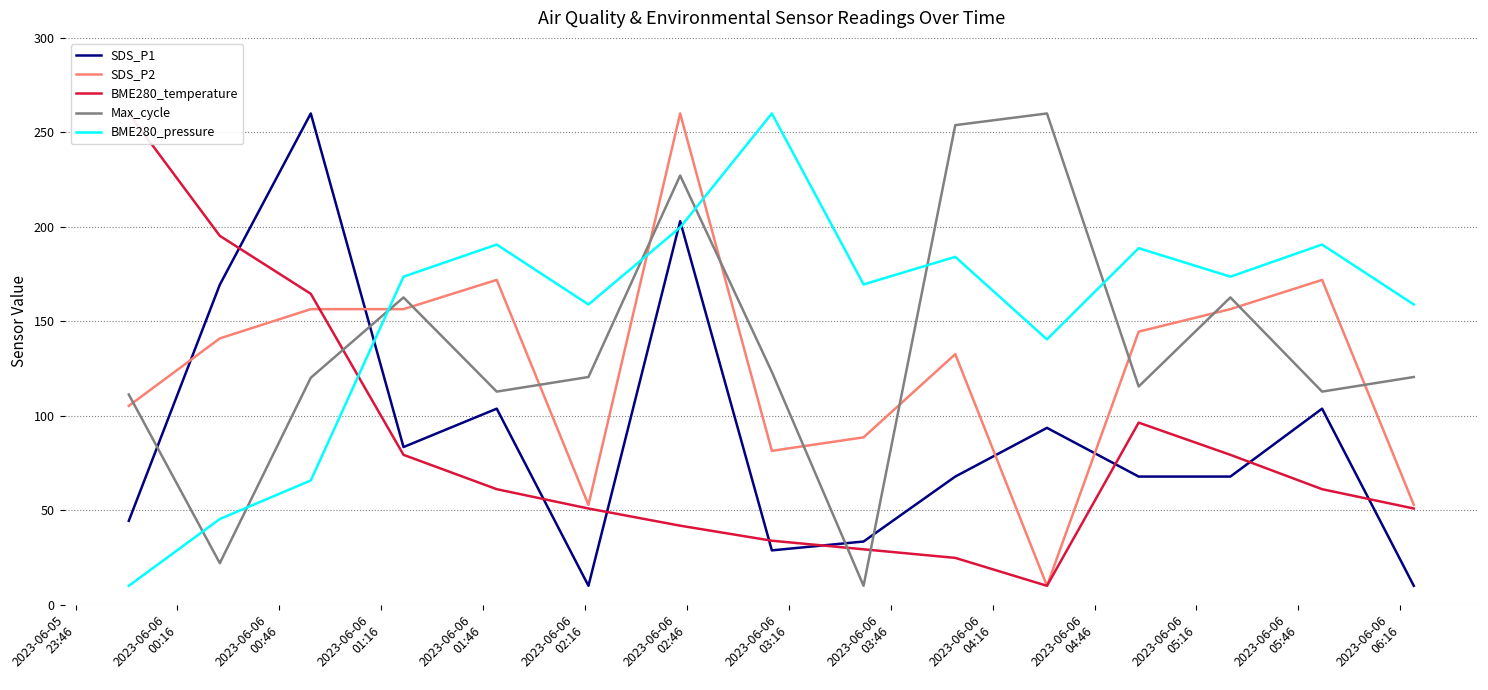

Reading left to right, what are all the values shown in this chart?

SDS_P1: 44.4	169.4	260.0	83.4	103.8	10.0	203.0	28.8	33.4	67.8	93.6	67.8	67.8	103.8	10.0
SDS_P2: 105.2	141.0	156.4	156.4	171.9	52.9	260.0	81.4	88.6	132.6	10.0	144.5	156.4	171.9	52.9
BME280_temperature: 260.0	195.2	164.5	79.3	61.1	50.9	41.8	33.9	29.3	24.8	10.0	96.4	79.3	61.1	50.9
Max_cycle: 111.2	22.0	120.1	162.6	112.8	120.5	227.2	123.2	10.0	253.8	260.0	115.5	162.6	112.8	120.5
BME280_pressure: 10.0	45.4	65.7	173.6	190.6	158.9	199.7	260.0	169.5	184.1	140.4	188.7	173.6	190.6	158.9